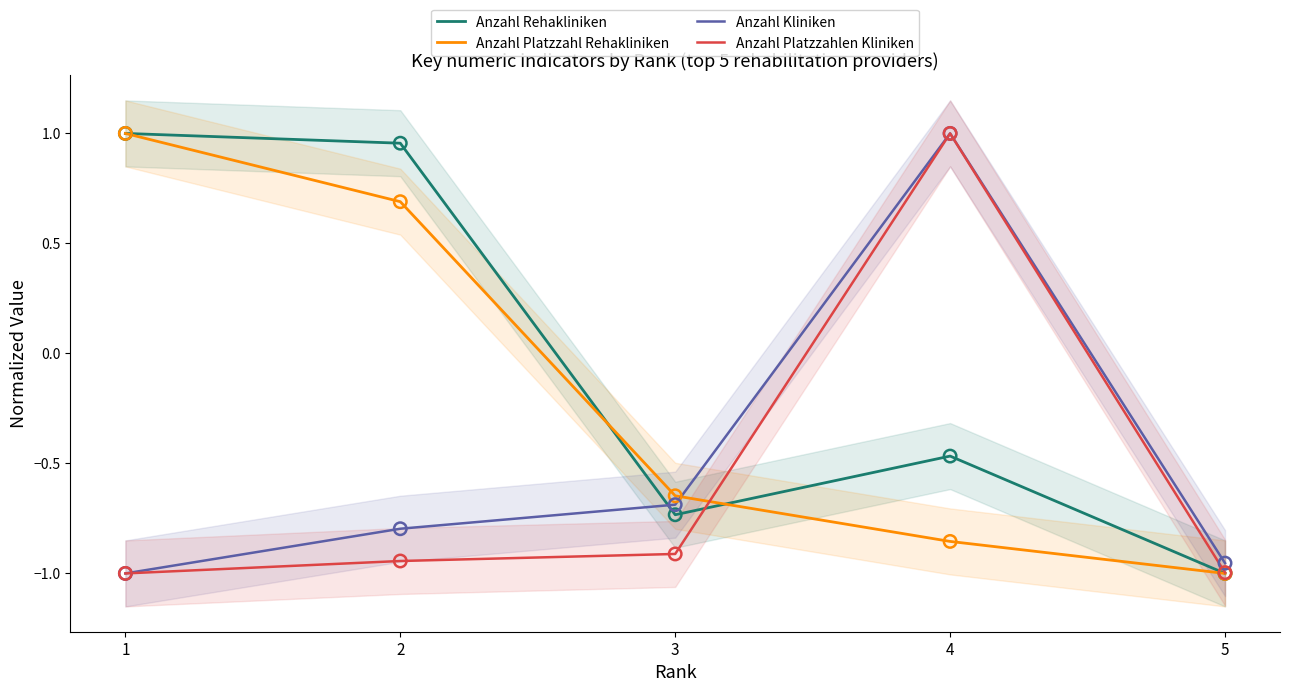

At how many categories does at least one series exceed 0?

3